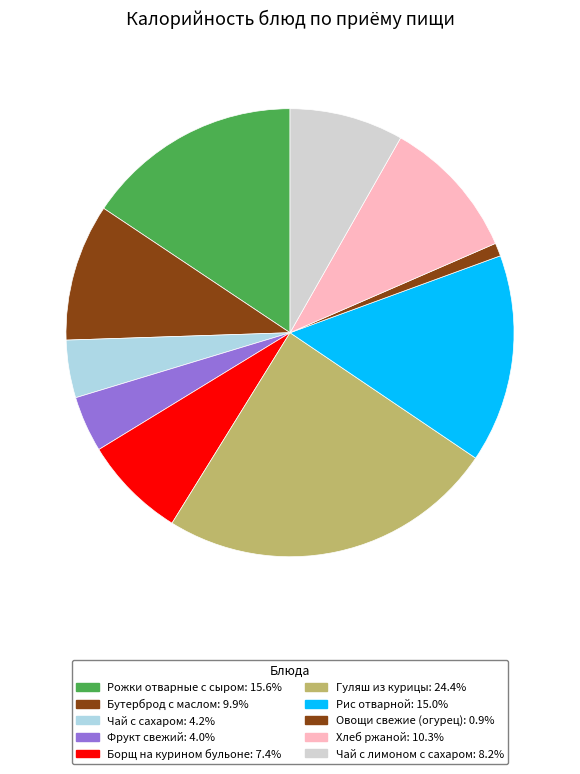

Approximately how many times larger is the value at Чай с лимоном с сахаром compared to Рожки отварные с сыром?

0.5